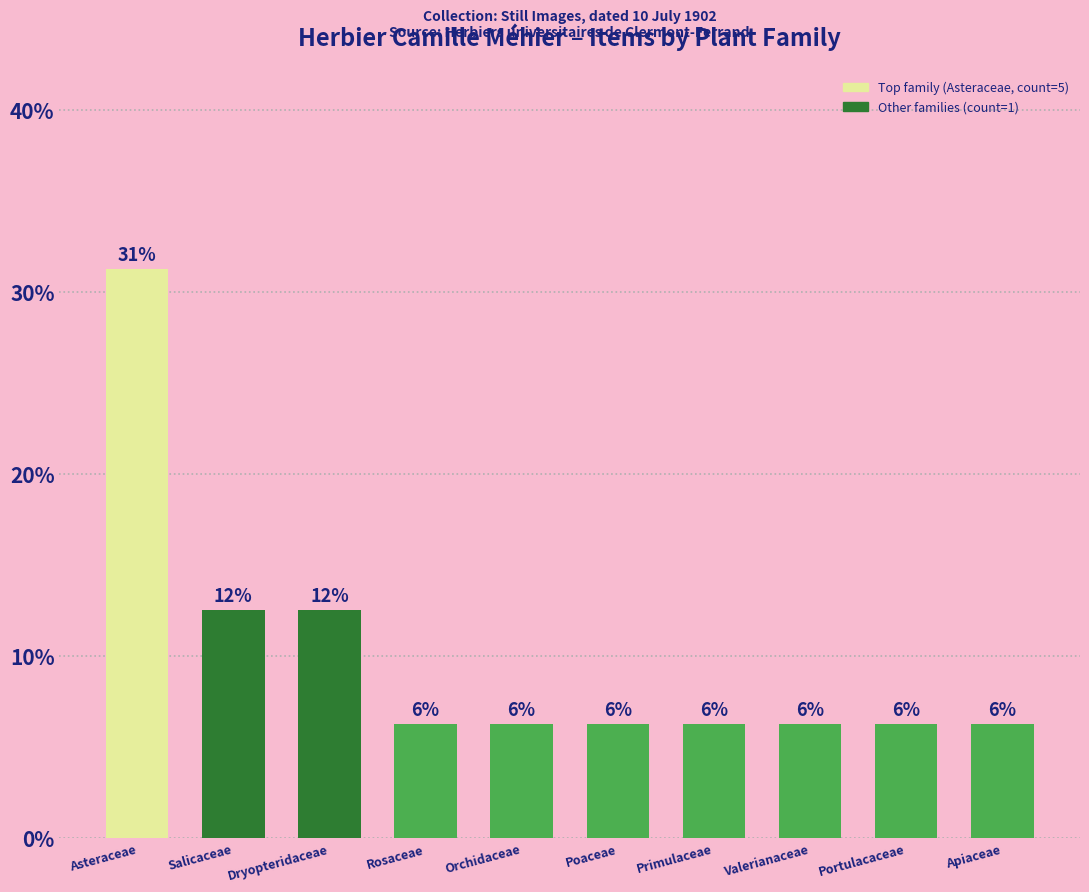

At which category does the chart reach its minimum across all series?

Rosaceae